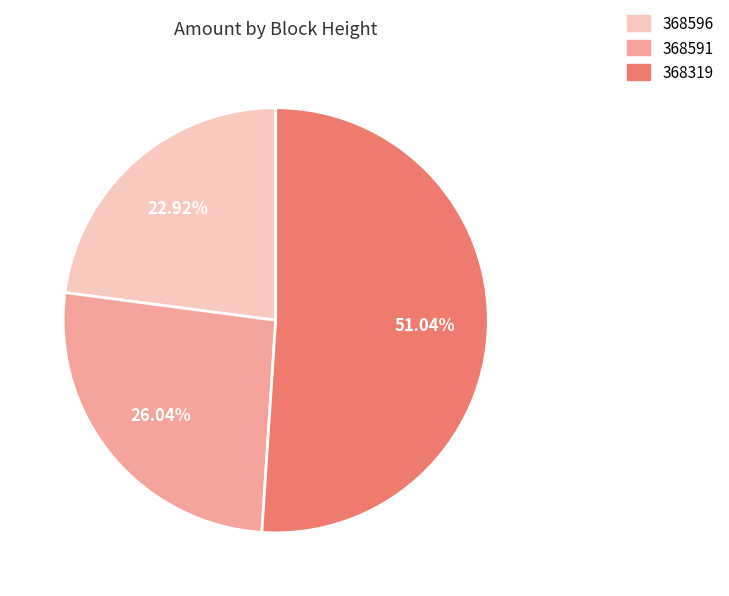

What is the ratio of the value at 368319 to the value at 368596?

2.2